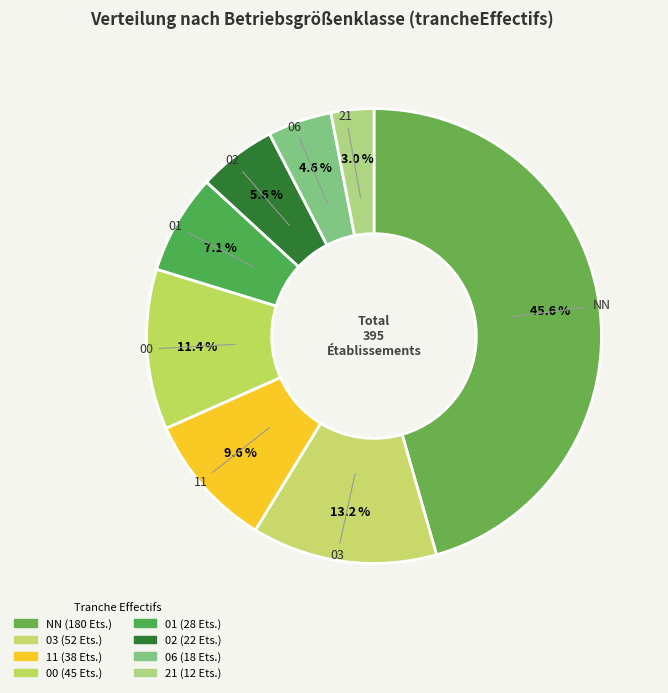

To the nearest percent, what is the average slice percentage?

12%